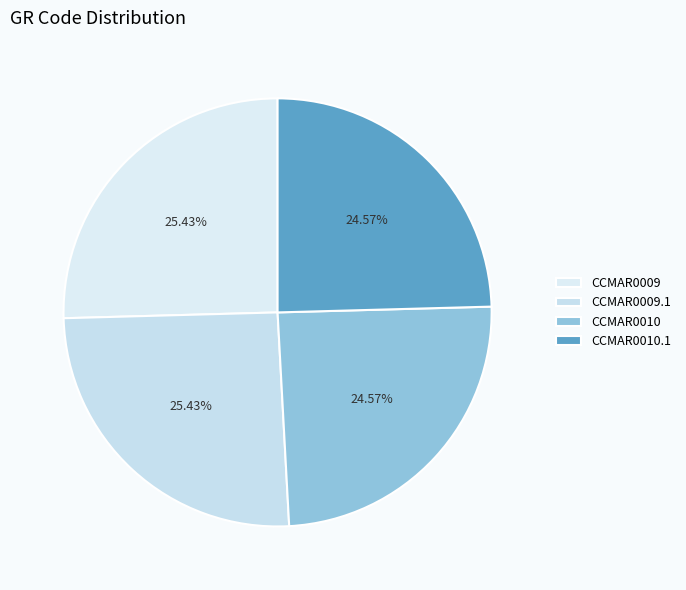

Is the sum of CCMAR0009 and CCMAR0009.1 greater than half?

Yes